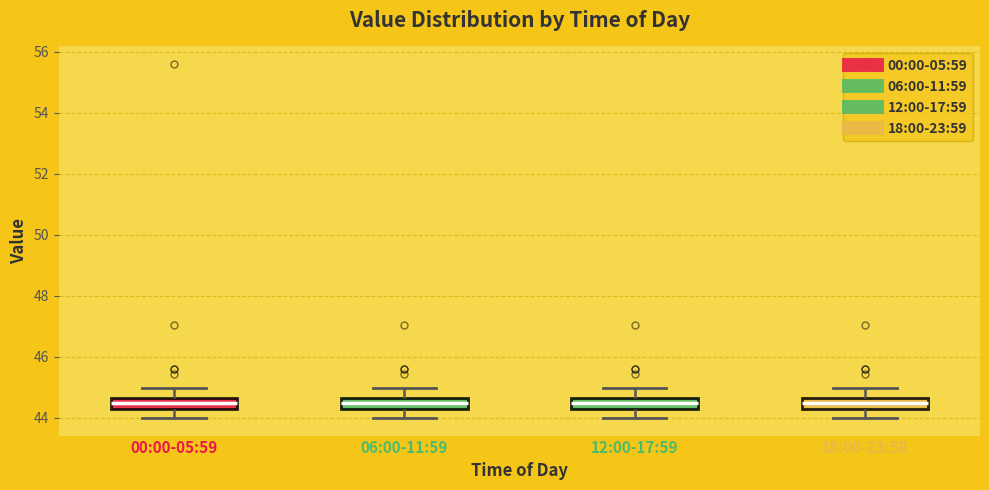

Where does the upper whisker of the box for 06:00-11:59 end on the y-axis? The values are not printed on the chart, so give them approximately, as read against the axis.

45.0